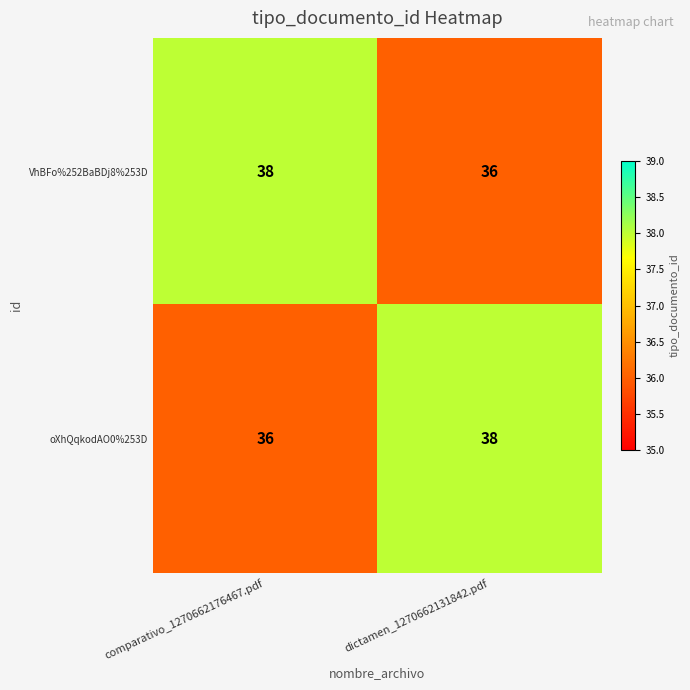

The VhBFo%252BaBDj8%253D series shows 12 at comparativo_1270662176467.pdf. True or false?

False